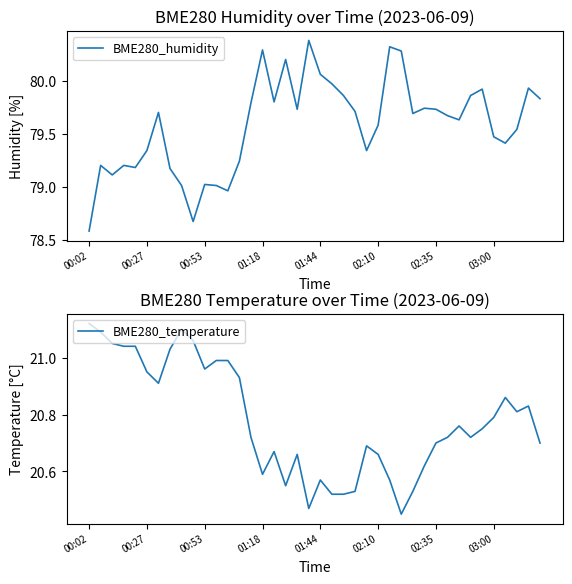

What are all the series names shown in the legend?

BME280_humidity, BME280_temperature